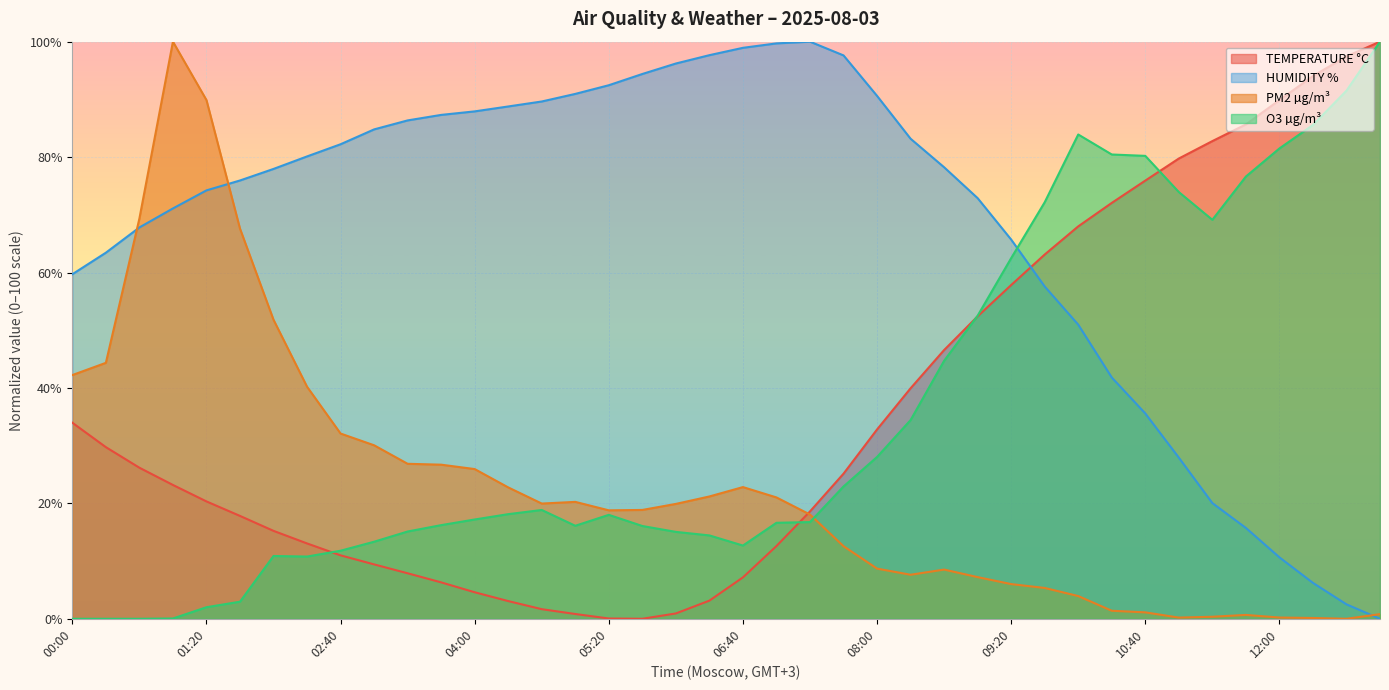

Where do PM2 µg/m³ and HUMIDITY % first cross each other?

00:20 and 00:40